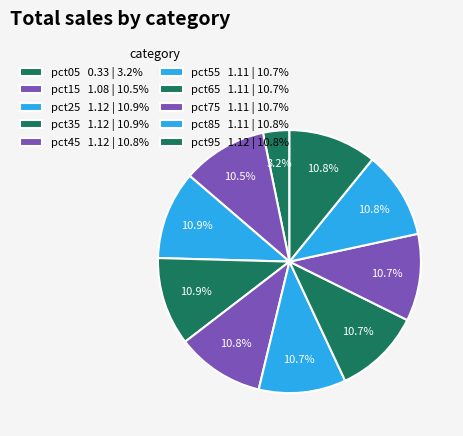

What is the largest slice in the pie chart?

pct25